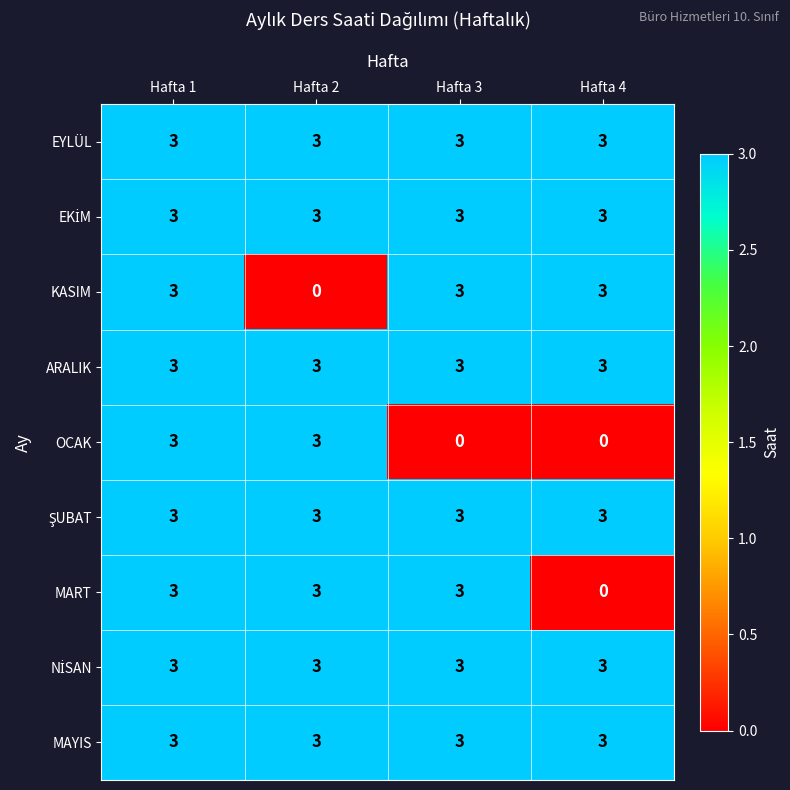

What is the spread (max minus min) of values at Hafta 3?

3